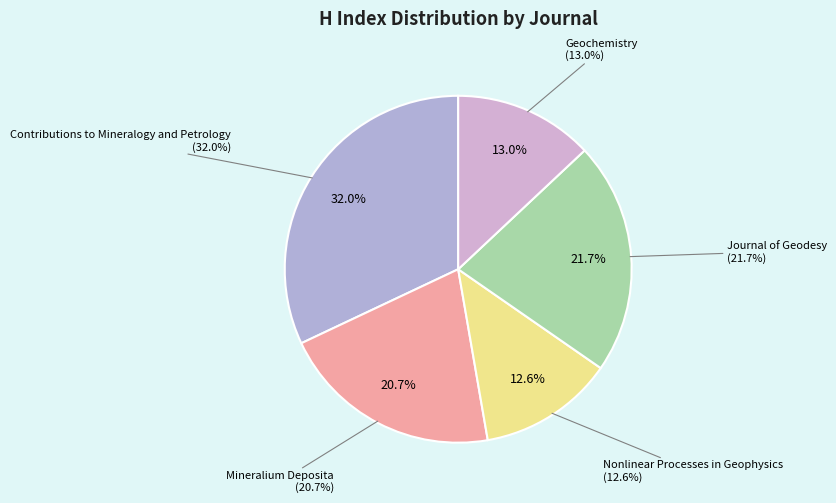

What percentage is NOT represented by Geochemistry?

87.0%